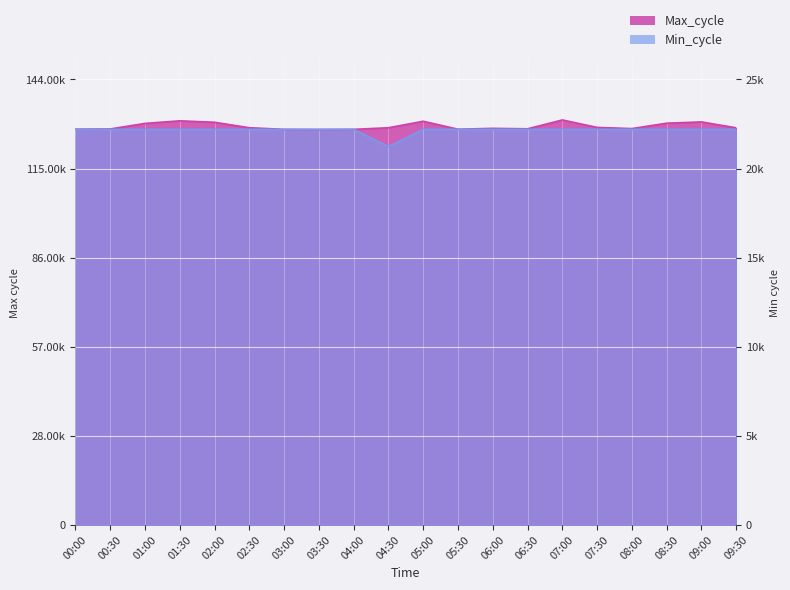

What are all the series names shown in the legend?

Max_cycle, Min_cycle